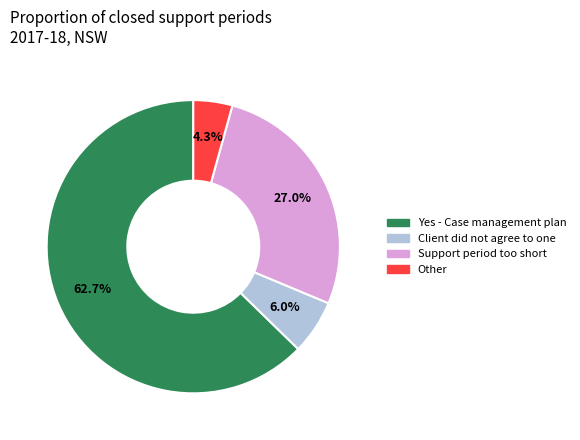

Which category accounts for the majority?

Yes - Case management plan